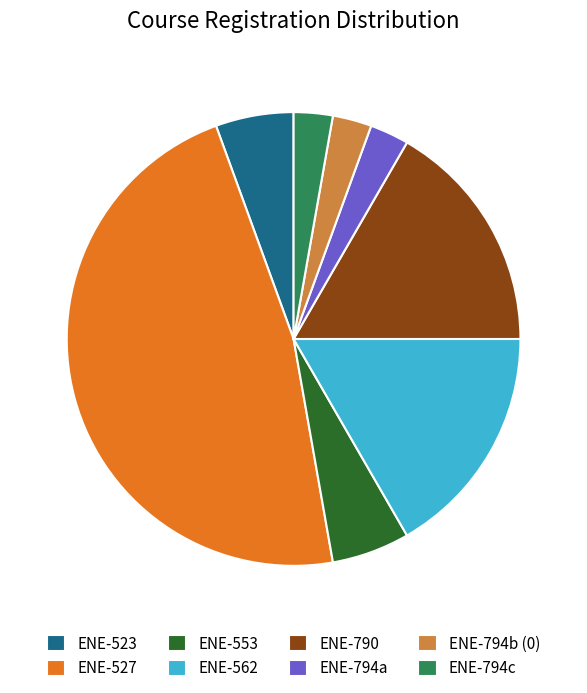

Does any single category account for the majority?

No